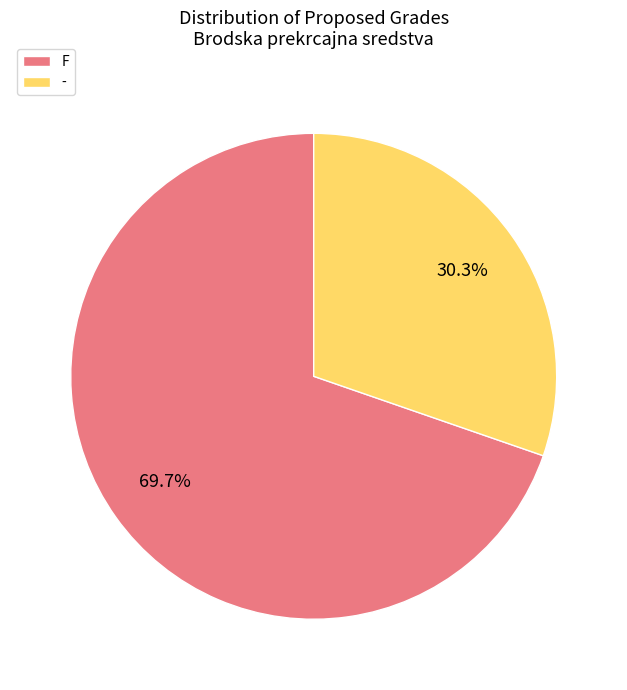

Which slice is the largest?

F